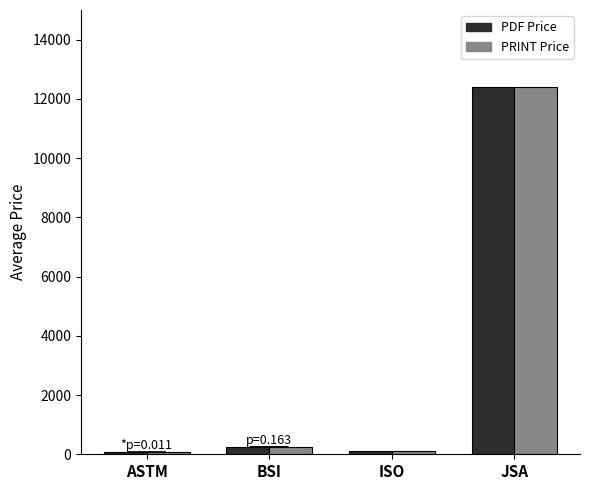

What is the greatest value displayed?

12400.0